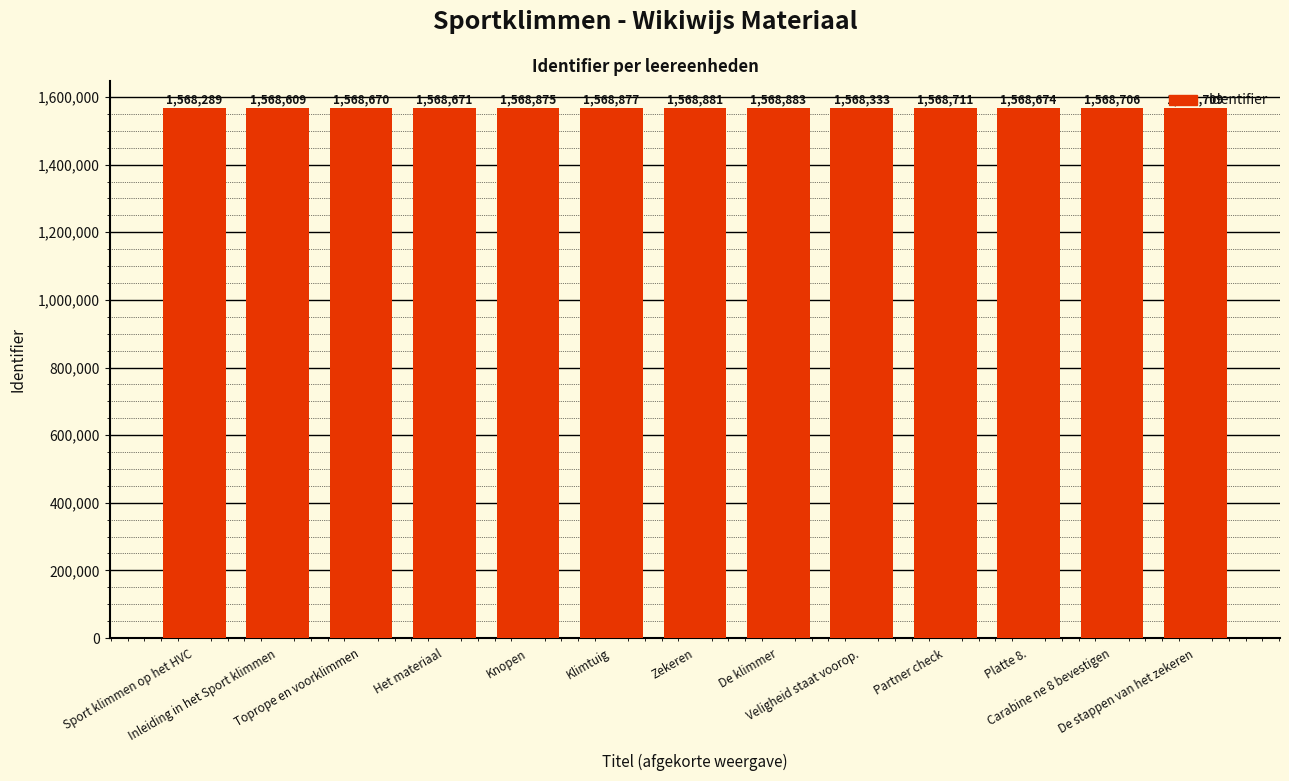

Between Platte 8. and Sport klimmen op het HVC, which is larger?

Platte 8.